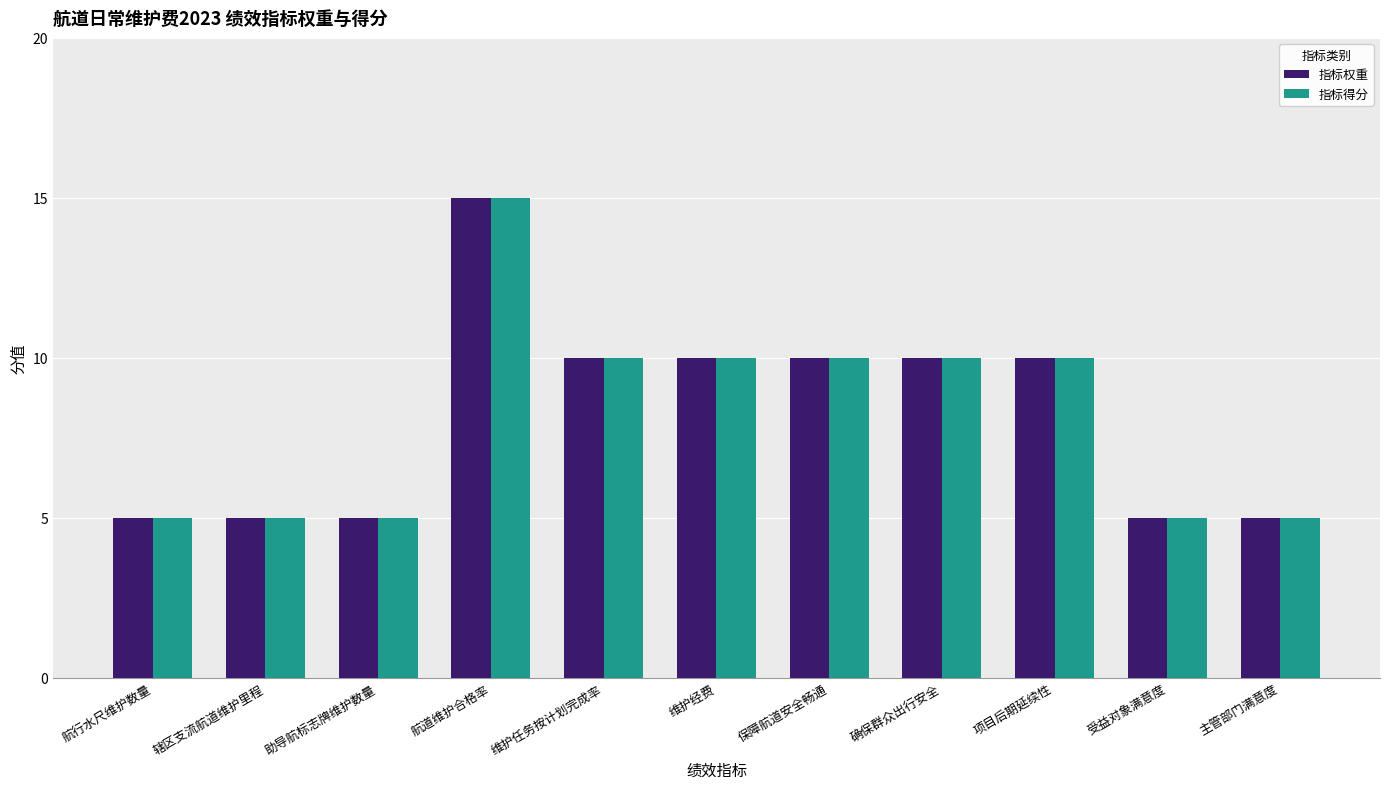

What is the total value across all series at 保障航道安全畅通?

20